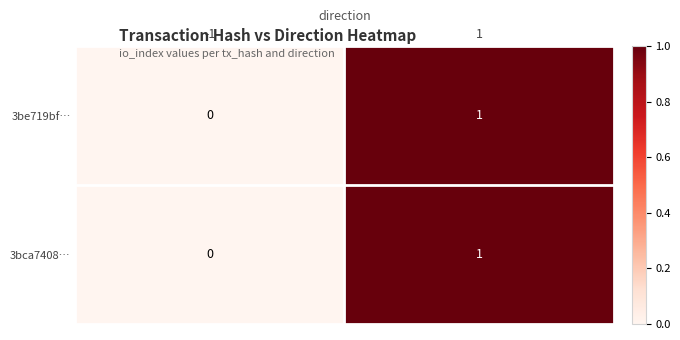

Is the value of 3be719bf… at 1 greater than the value of 3bca7408… at -1?

Yes